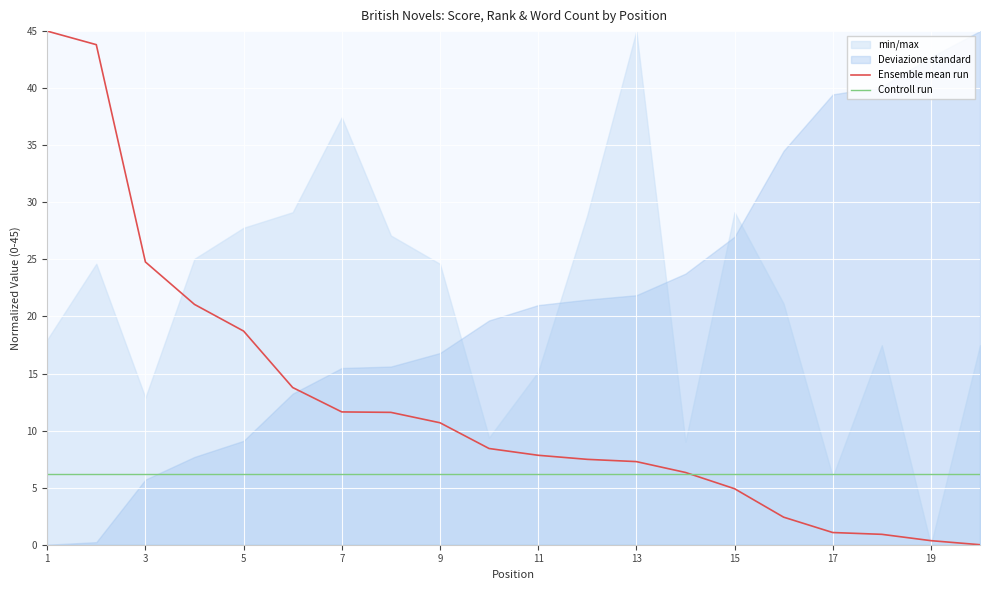

What is the lowest value of the Controll run series?

6.2